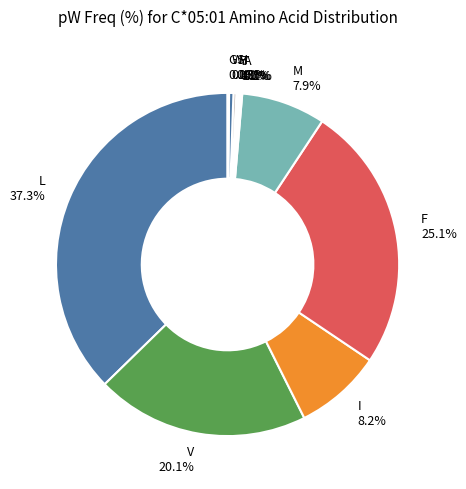

What is the largest slice in the pie chart?

L